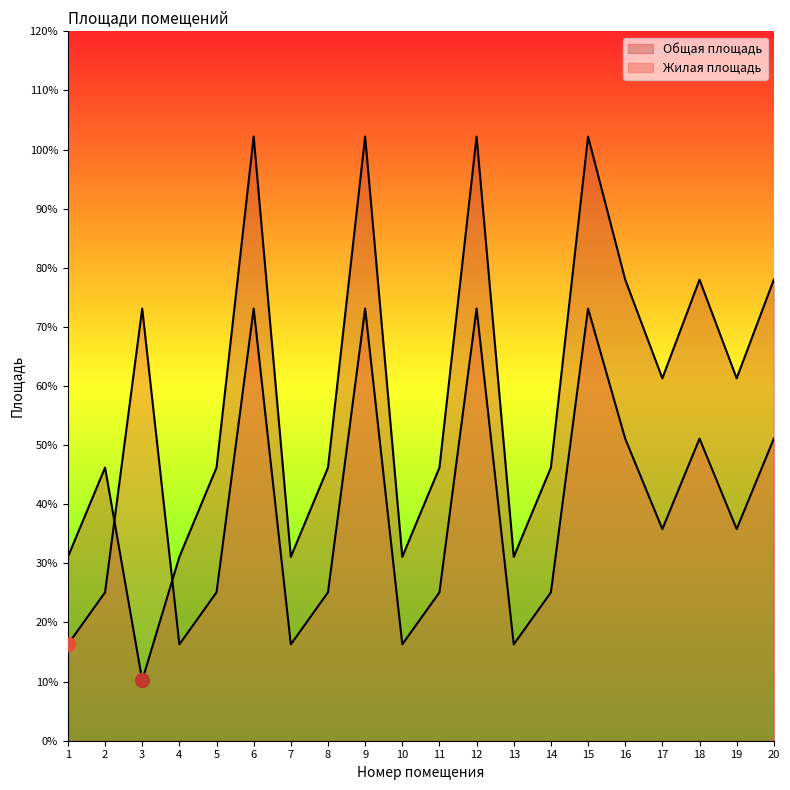

Between 9 and 6, which is larger?

9